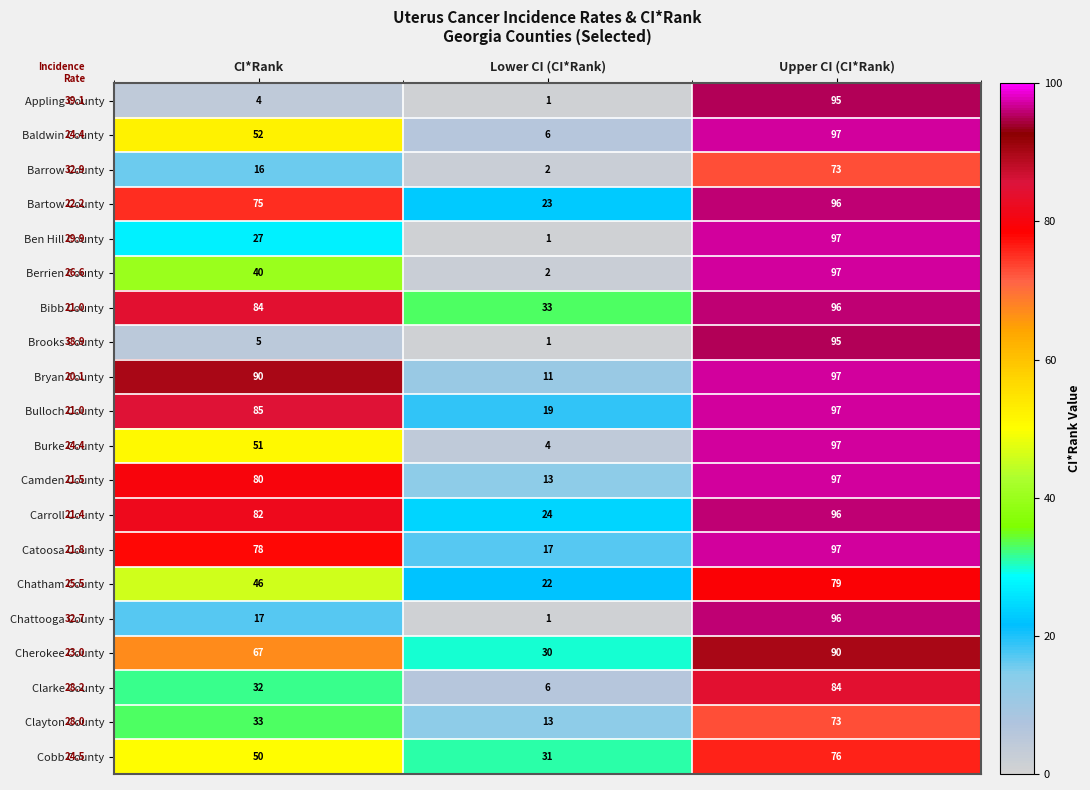

What is the approximate value of Bryan County at Upper CI (CI*Rank)?

97